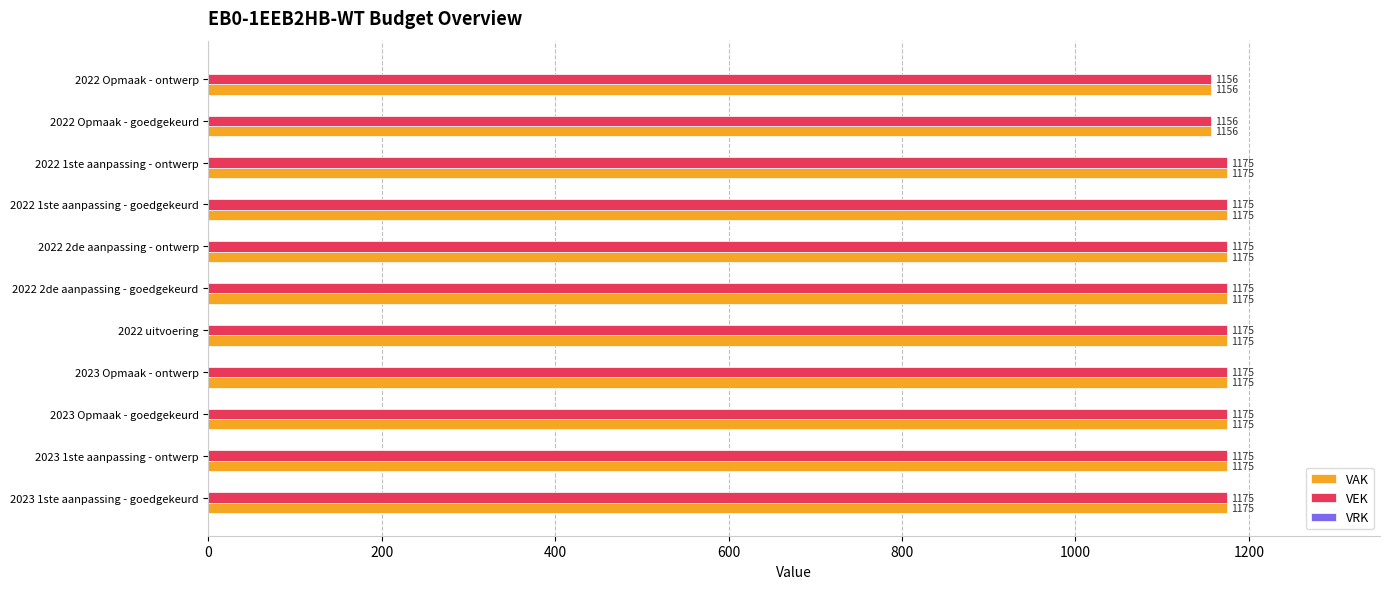

True or false: VAK has a value of 1781 at 2022 2de aanpassing - goedgekeurd.

False